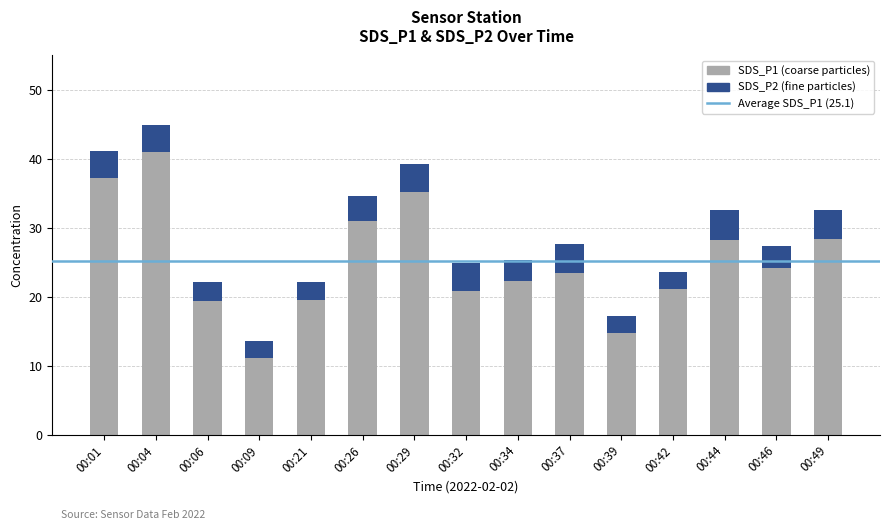

Is it true that SDS_P1 (coarse particles) equals 10.9 at 00:26?

False